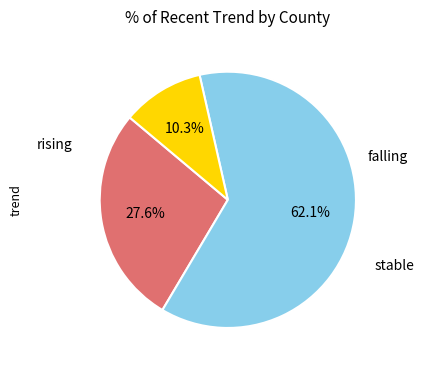

Does any single category account for the majority?

Yes